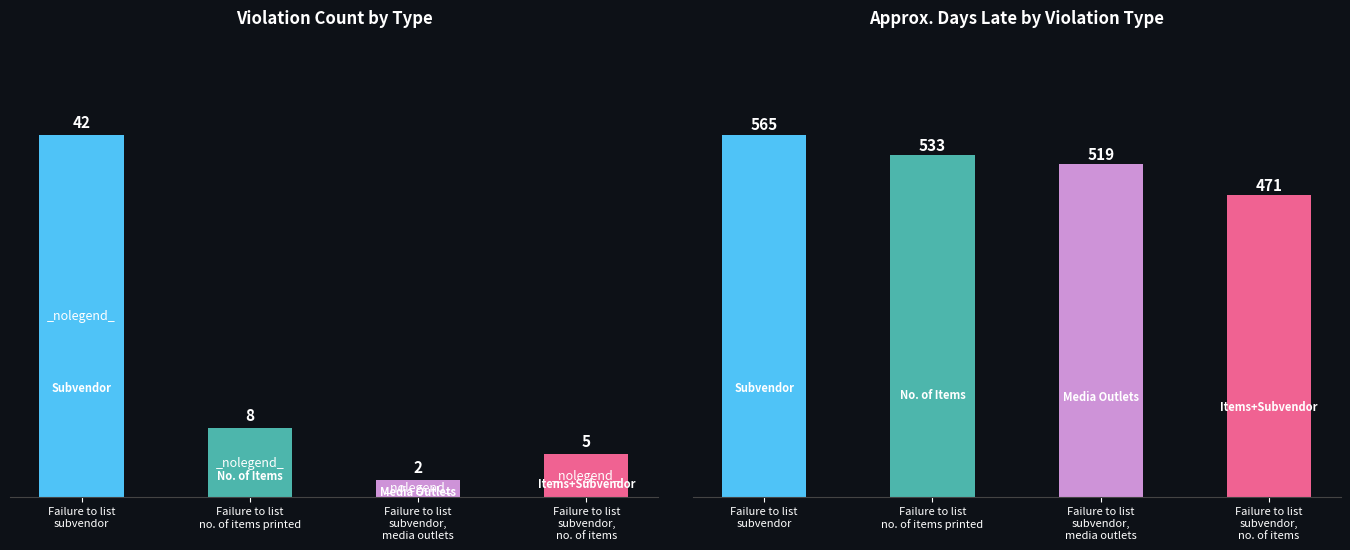

What value does the Violation Count series have at Failure to list
no. of items printed, to the nearest 10?

10